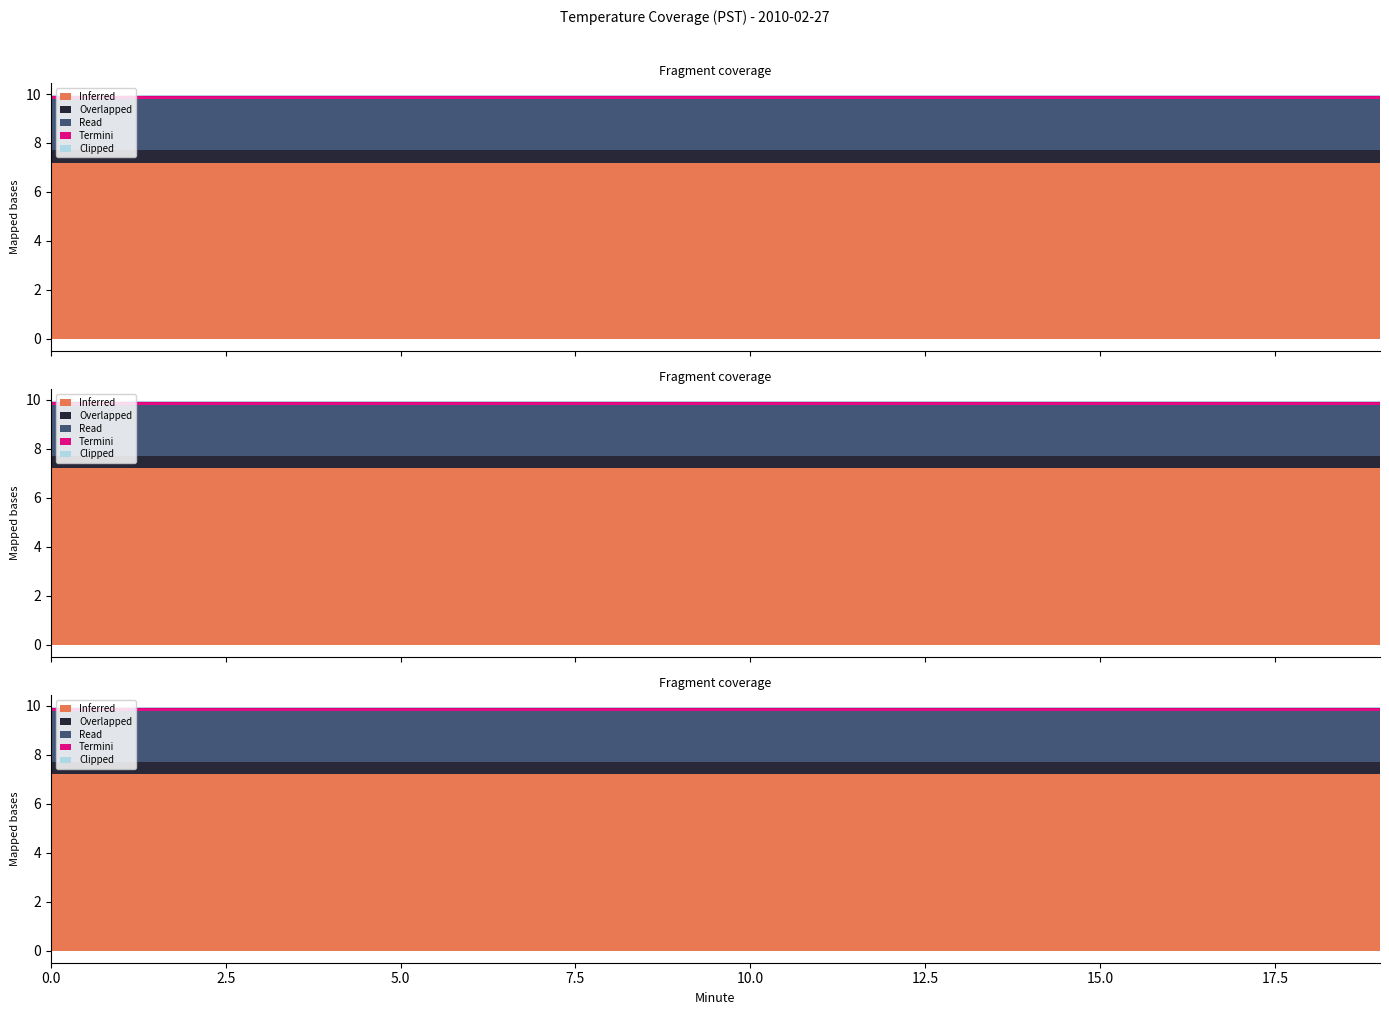

What is the sum of all Read values?

42.0